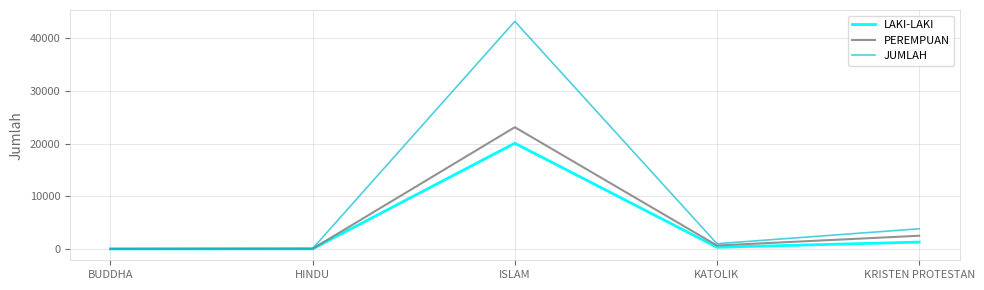

Which series has the largest total across all categories?

JUMLAH